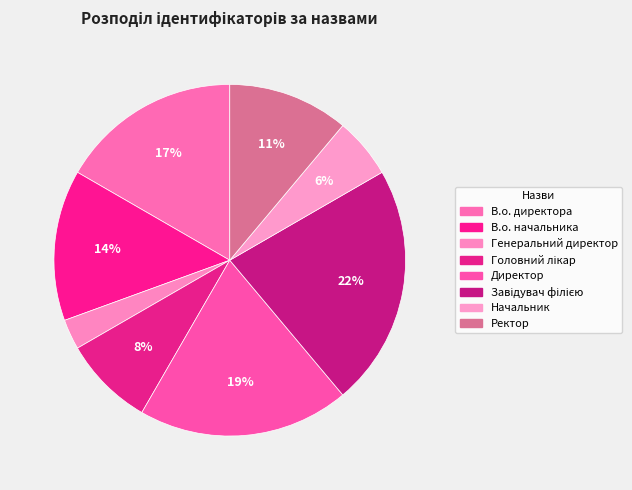

To the nearest percent, what is the combined percentage of Генеральний директор and Ректор?

14%